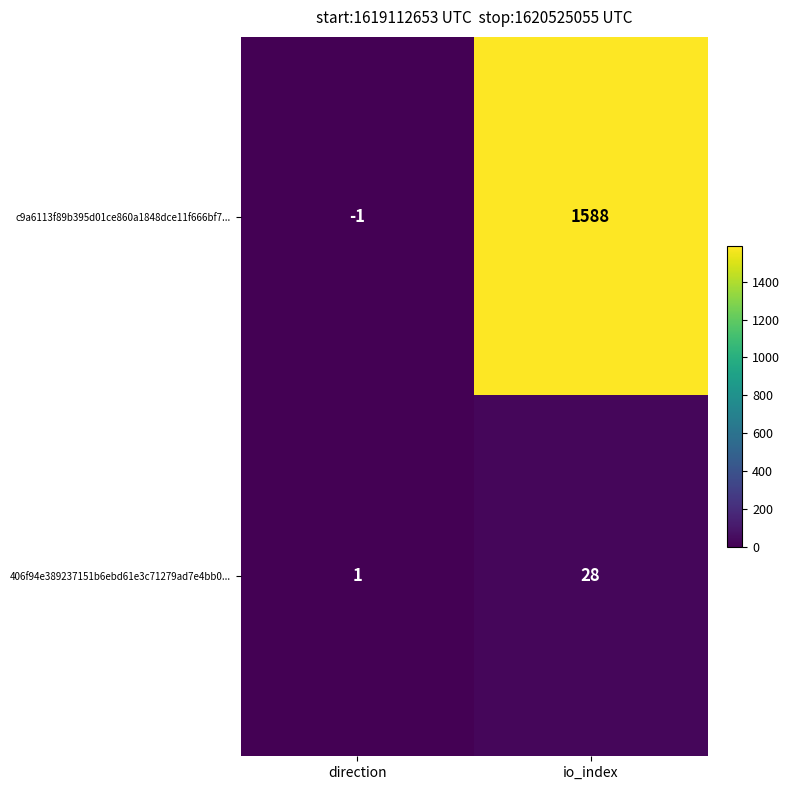

Reading left to right, transcribe all the data shown in this chart.

c9a6113f89b395d01ce860a1848dce11f666bf7...: direction=-1	io_index=1588
406f94e389237151b6ebd61e3c71279ad7e4bb0...: direction=1	io_index=28